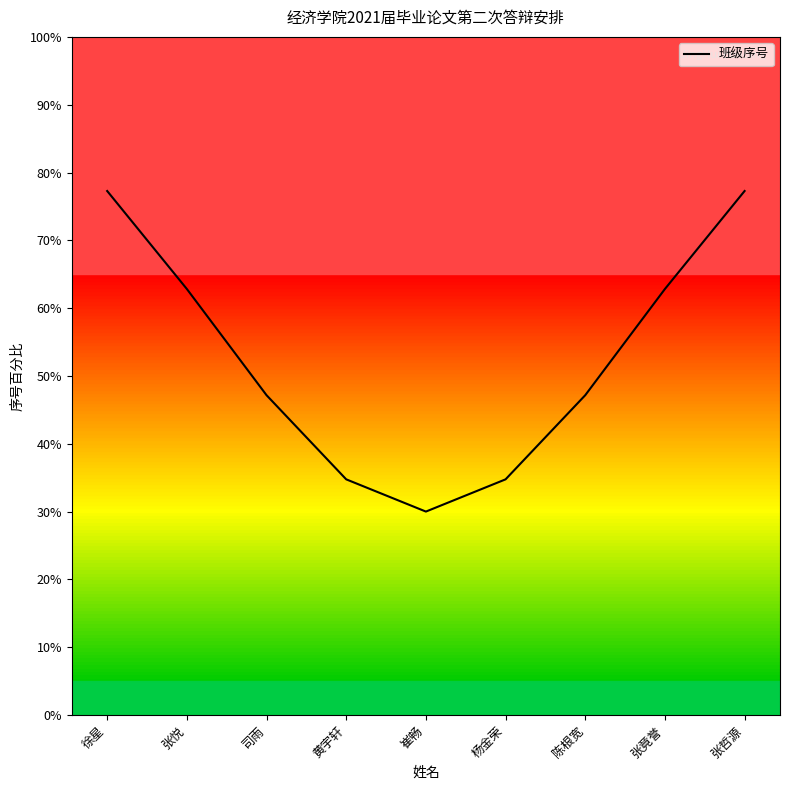

Does the chart have visible grid lines?

No